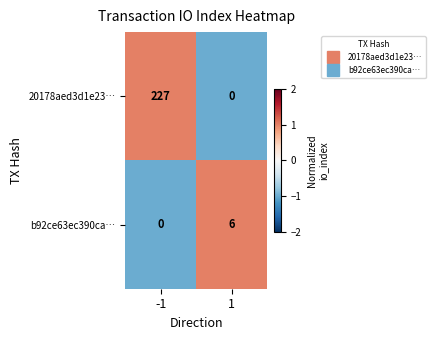

How many data points does each series have?

2